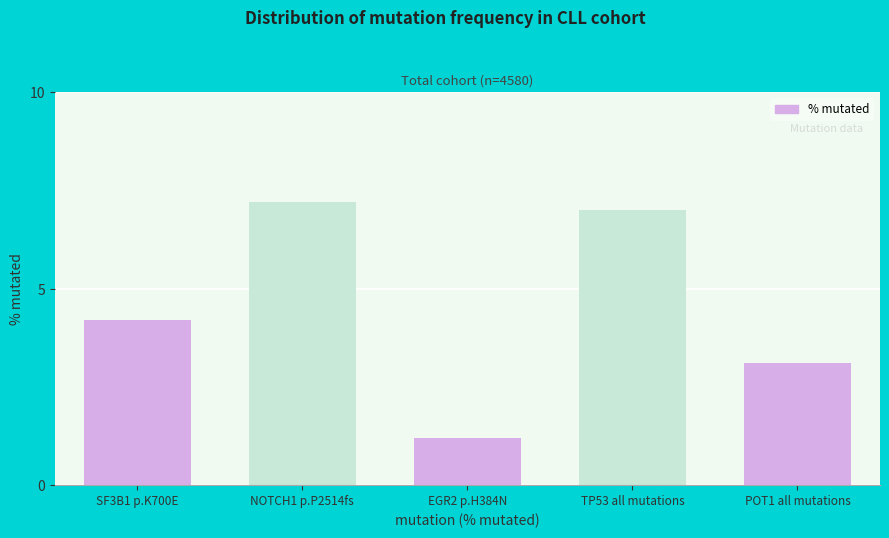

Reading left to right, extract all data points from this chart.

4.2	7.2	1.2	7.0	3.1